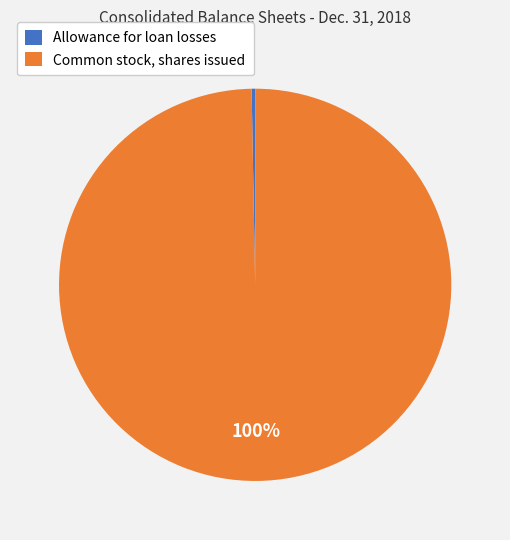

Between Allowance for loan losses and Common stock, shares issued, which is larger?

Common stock, shares issued